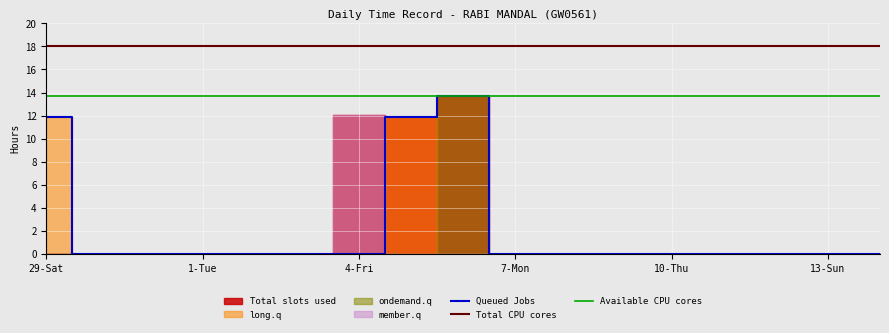

The Queued Jobs series shows 7.9 at 1-Tue. True or false?

False